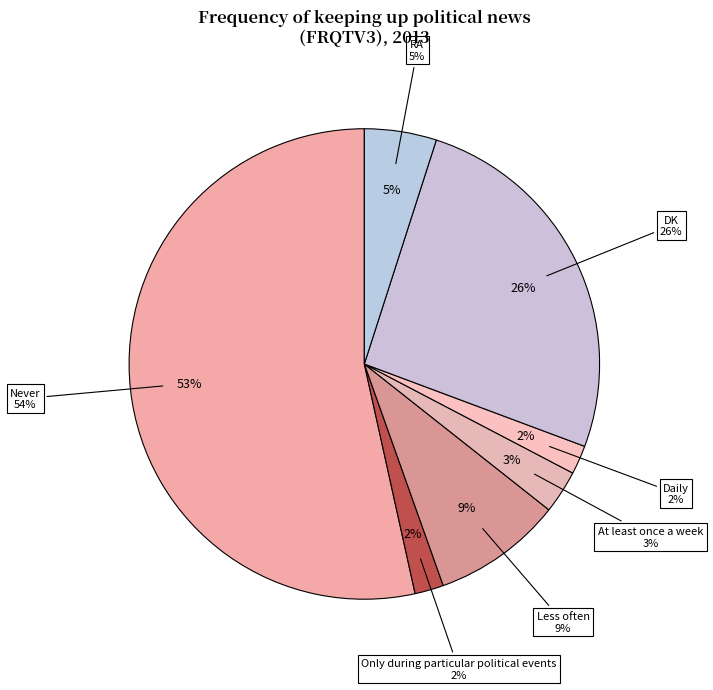

To the nearest percent, what is the average slice percentage?

14%